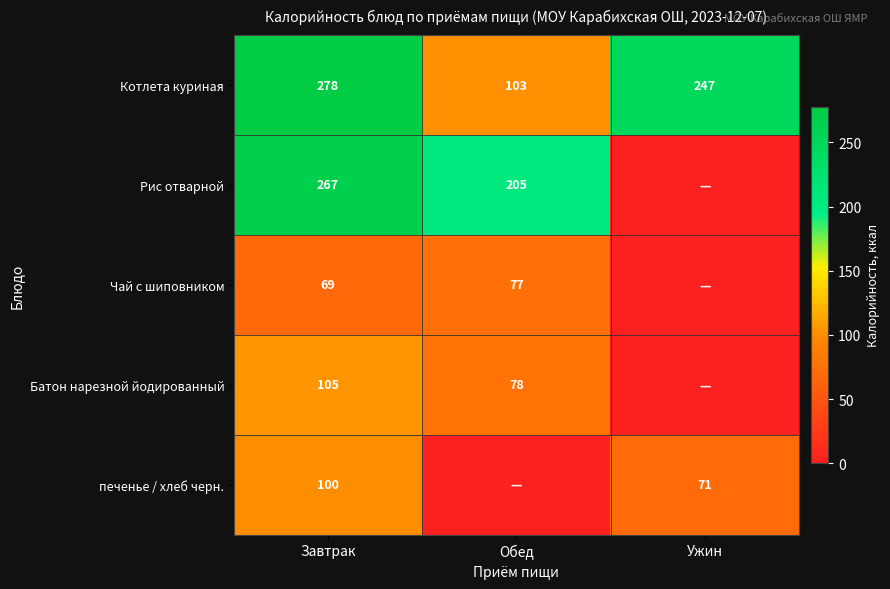

At Завтрак, list the series in order from smallest to largest.

Чай с шиповником, печенье / хлеб черн., Батон нарезной йодированный, Рис отварной, Котлета куриная